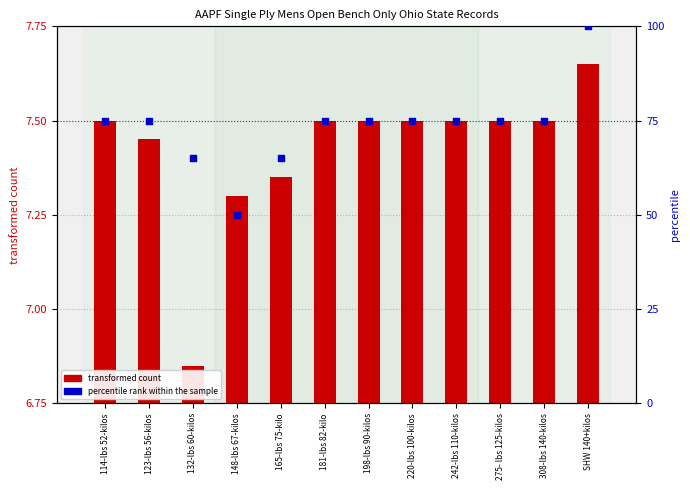

At which category is the sum across all series the highest?

SHW 140+kilos